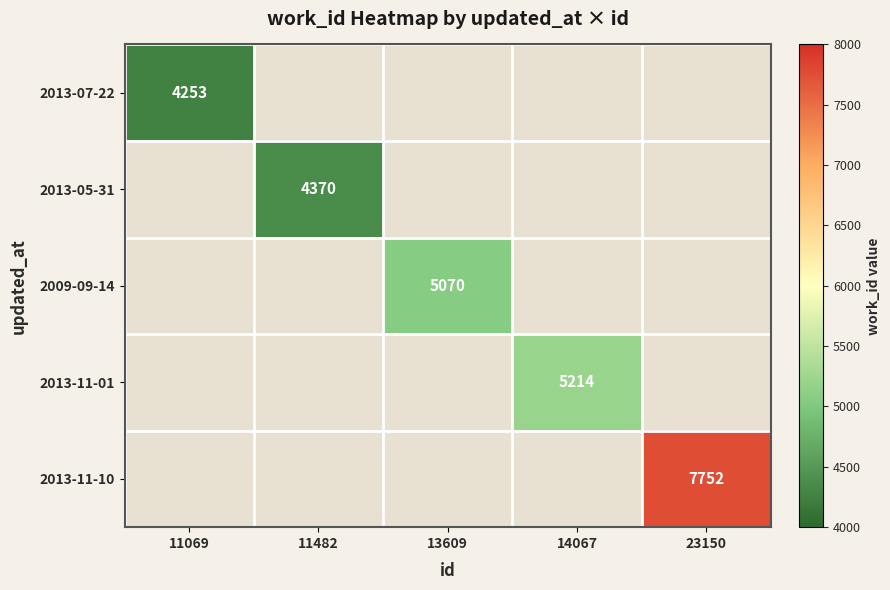

How many values in 2013-11-01 are above zero?

1